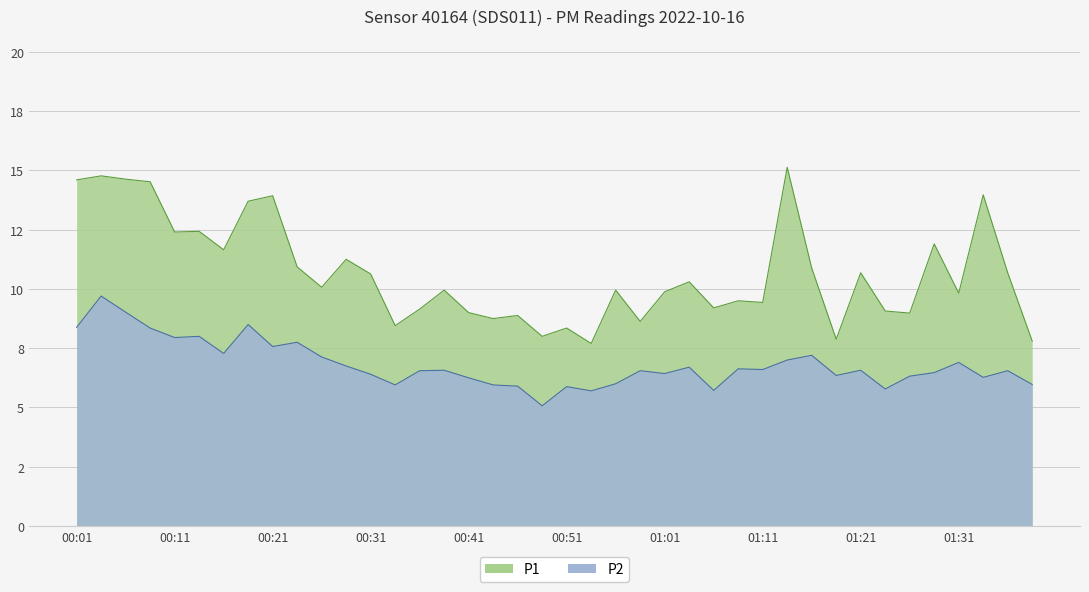

What are all the series names shown in the legend?

P1, P2